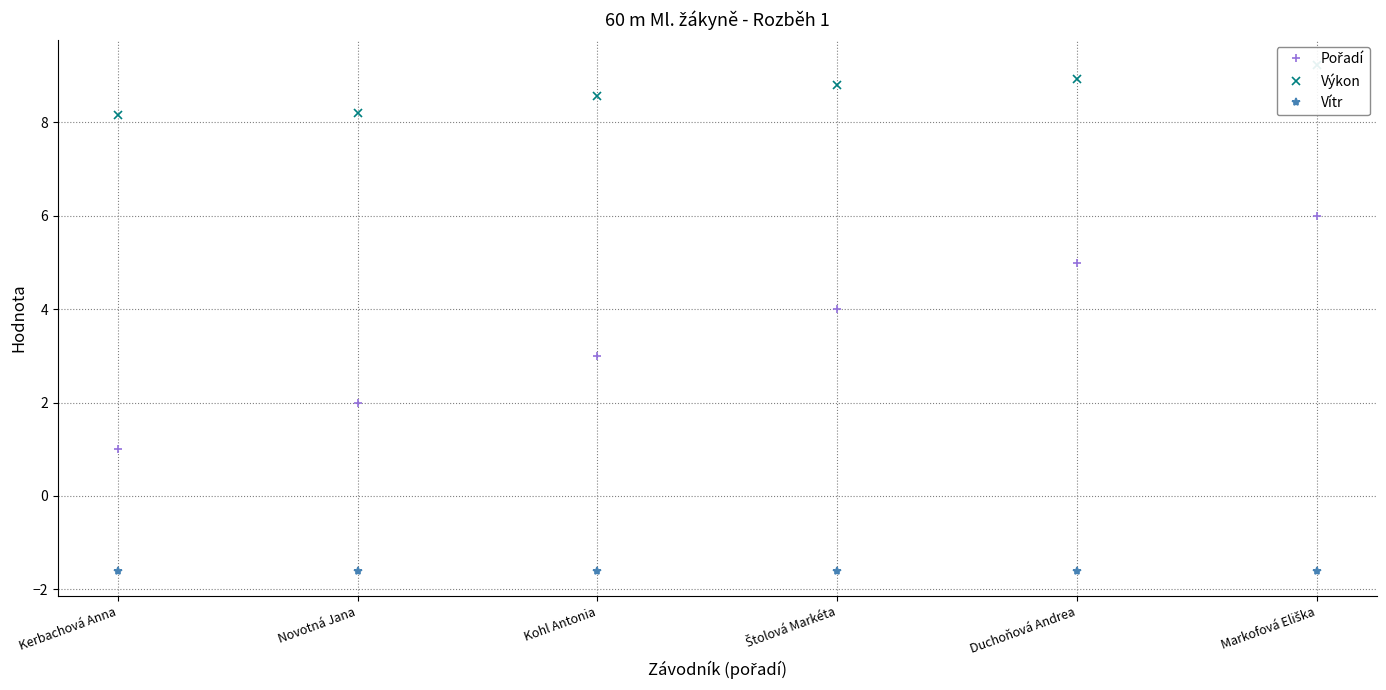

What is the sum of all Výkon values?

51.9